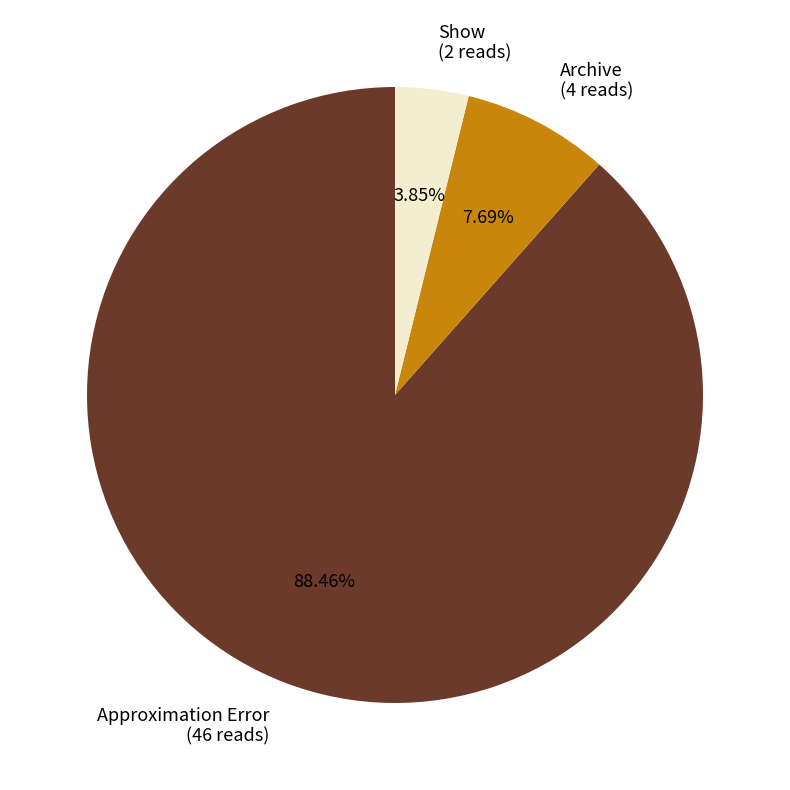

True or false: Approximation Error accounts for 74% of the total.

False